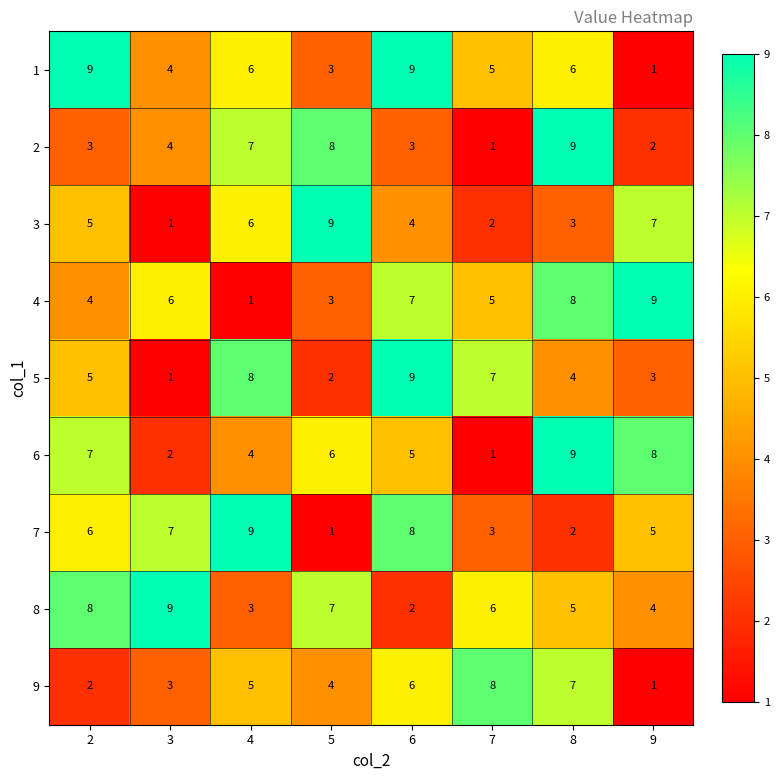

What value does the 3 series have at 8?

3